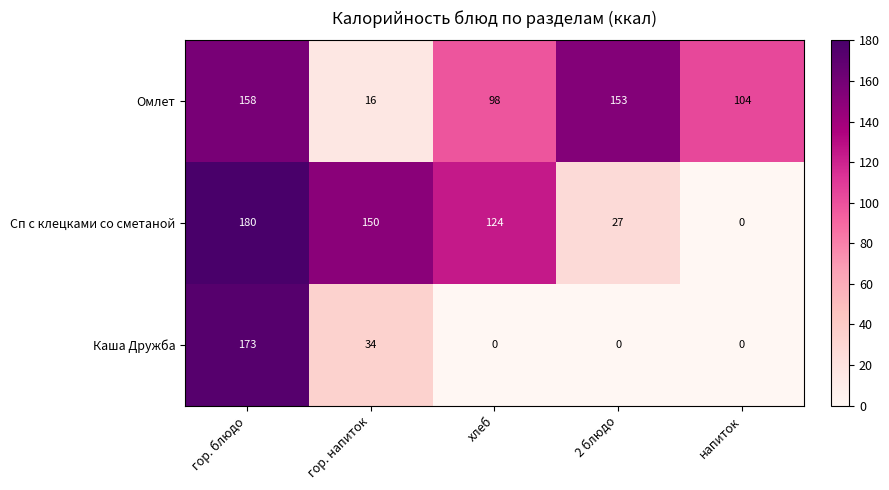

Reading left to right, transcribe all the data shown in this chart.

Омлет: гор. блюдо=158	гор. напиток=16	хлеб=98	2 блюдо=153	напиток=104
Сп с клецками со сметаной: гор. блюдо=180	гор. напиток=150	хлеб=124	2 блюдо=27	напиток=0
Каша Дружба: гор. блюдо=173	гор. напиток=34	хлеб=0	2 блюдо=0	напиток=0